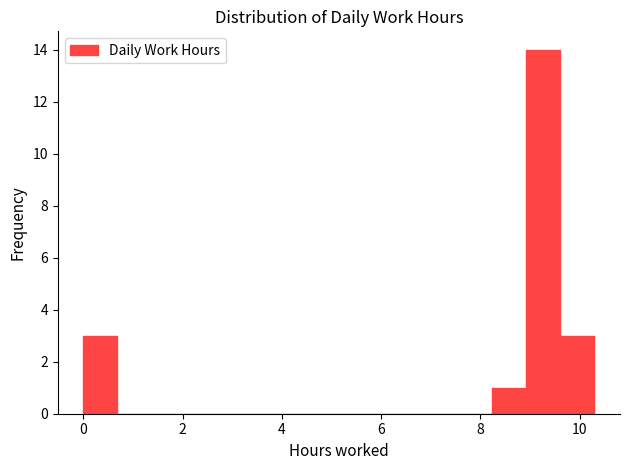

Around what value on the x-axis is the tallest bar? Give the approximate position of its centre, as read against the axis.

9.2